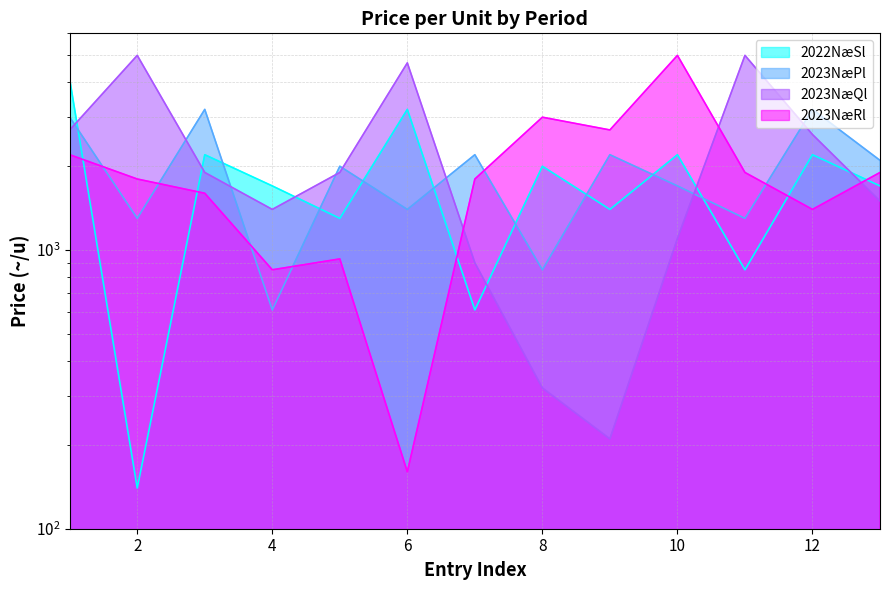

Is it true that 2023NæQl equals 535 at 7?

False